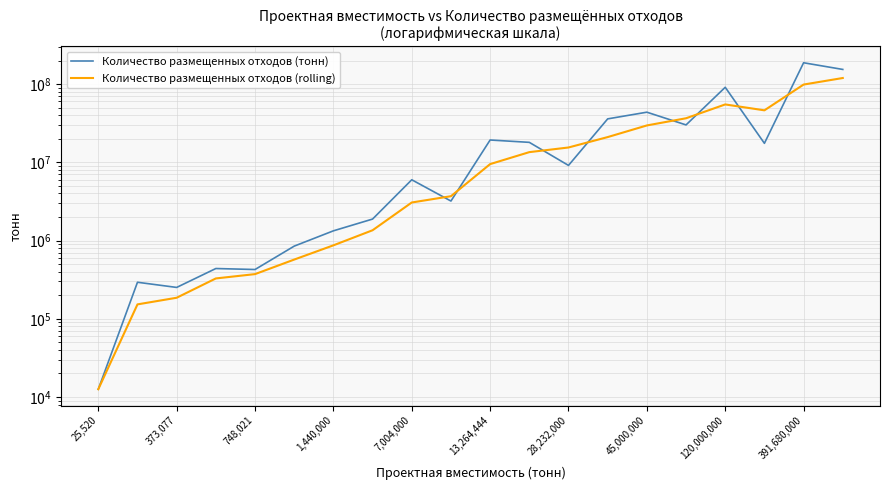

At which category is the sum across all series the highest?

391,680,000